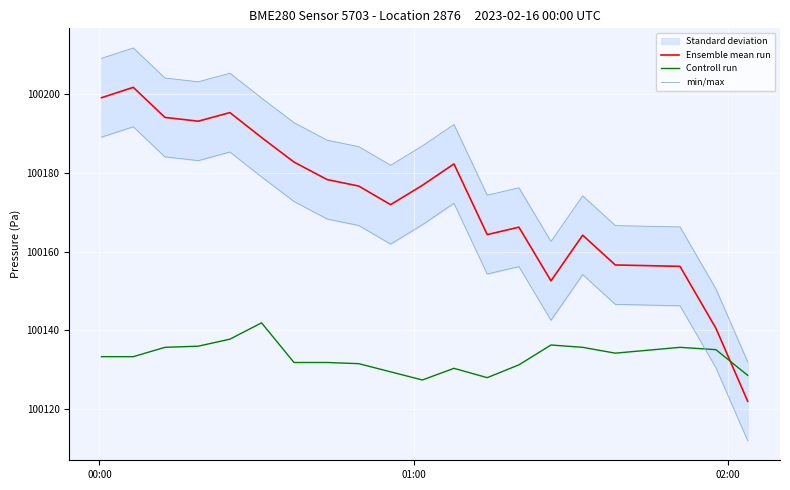

What is the highest value of the Controll run series?

100141.9